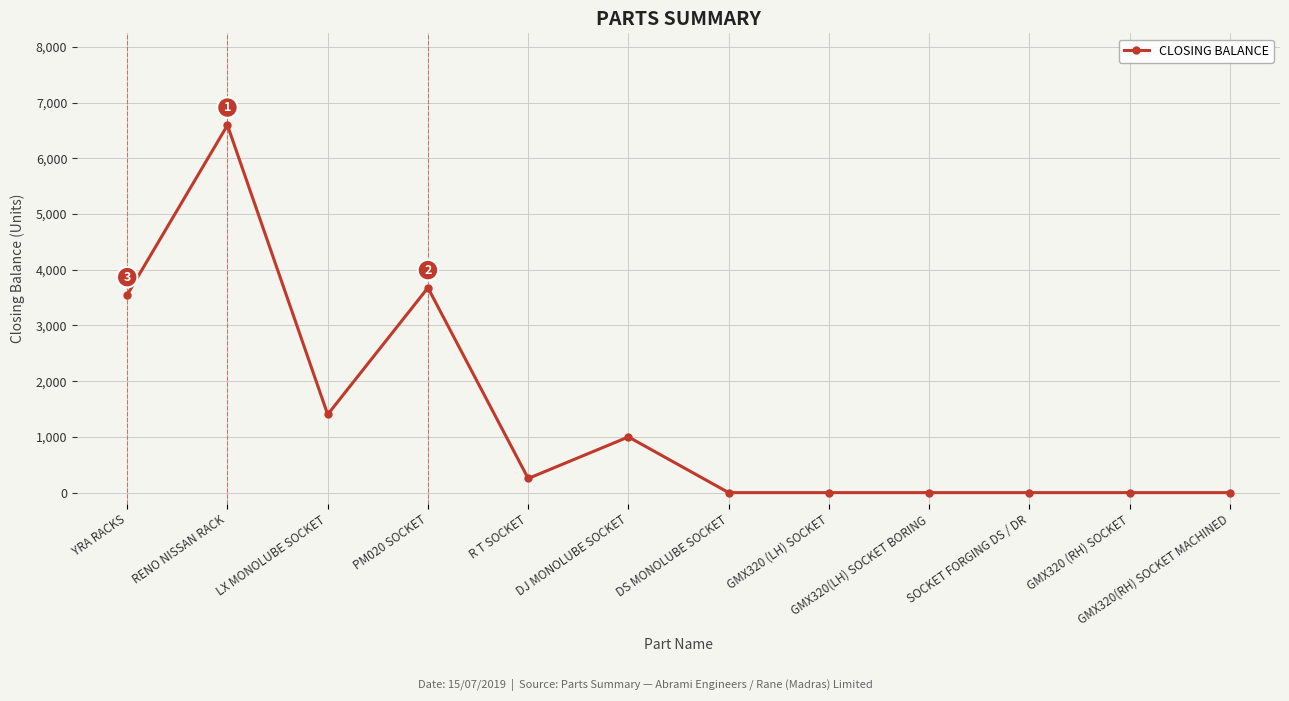

Where is the first local maximum?

RENO NISSAN RACK